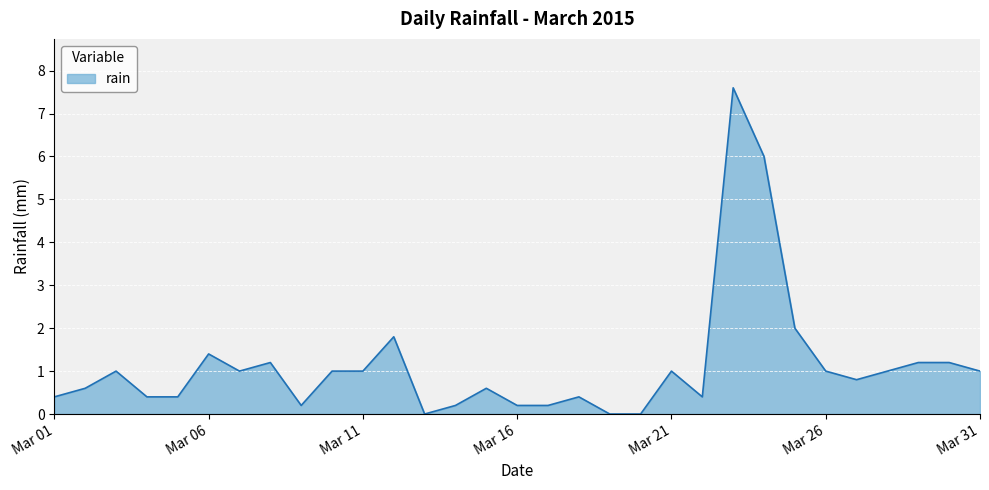

What is the maximum value shown in the chart?

7.6